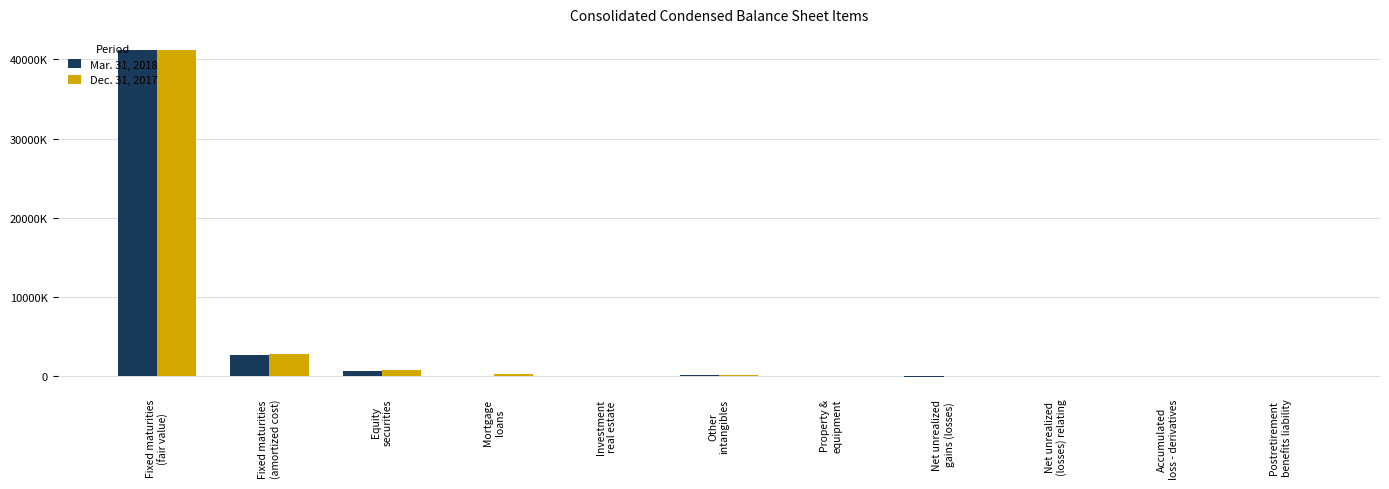

What is the value of the Dec. 31, 2017 bar at the 2nd from the left?

2776327